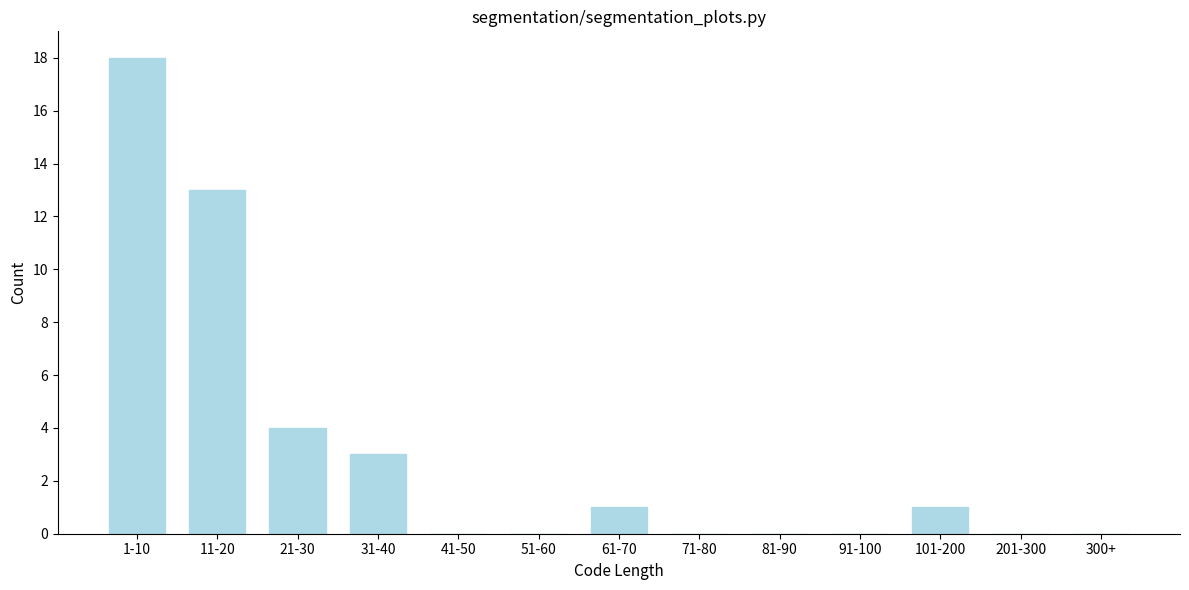

Reading left to right, transcribe all the data shown in this chart.

1-10=18	11-20=13	21-30=4	31-40=3	41-50=0	51-60=0	61-70=1	71-80=0	81-90=0	91-100=0	101-200=1	201-300=0	300+=0